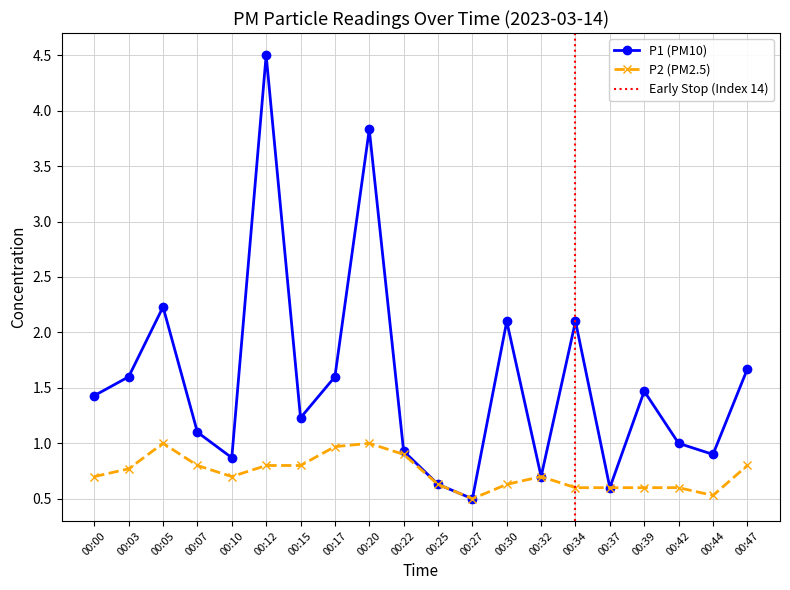

The value of P2 (PM2.5) at 00:15 is 0.8. True or false?

True